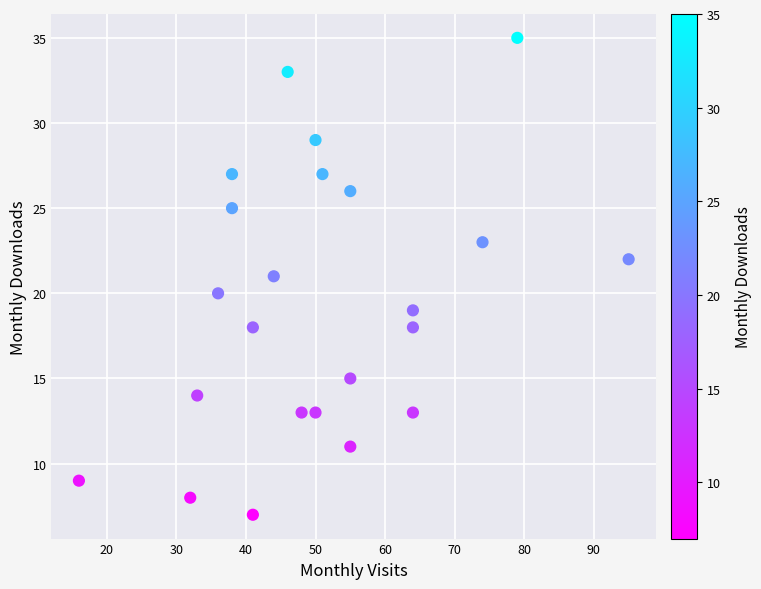

What is the range of X values (max minus min)?

79